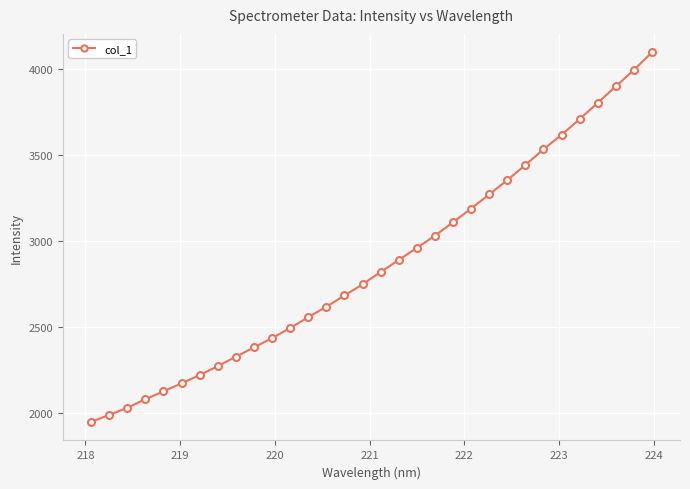

What is the value of the 31st point from the left?

3994.9